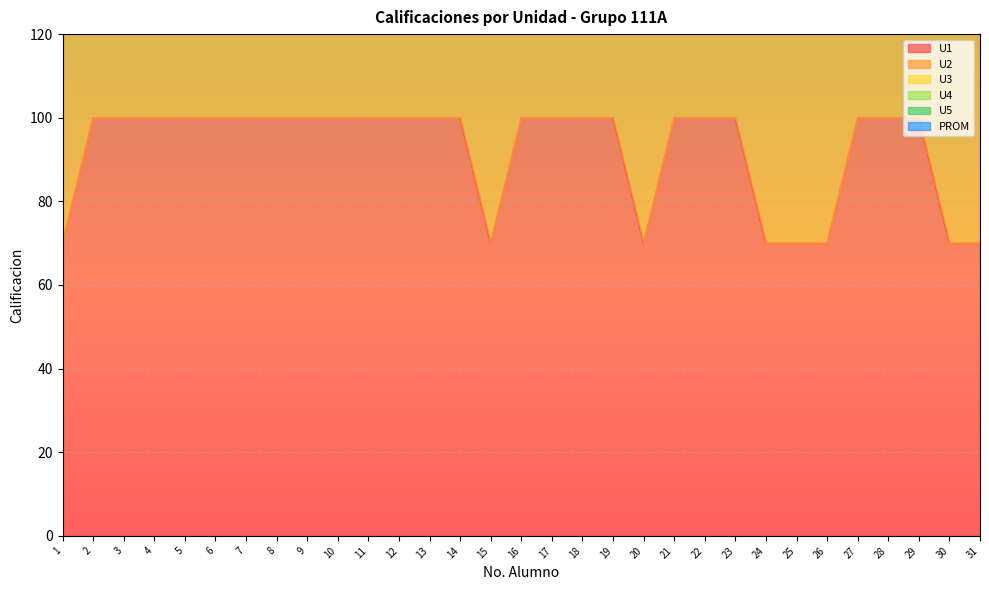

Reading left to right, what are all the values shown in this chart?

U1: 1=70	2=100	3=100	4=100	5=100	6=100	7=100	8=100	9=100	10=100	11=100	12=100	13=100	14=100	15=70	16=100	17=100	18=100	19=100	20=70	21=100	22=100	23=100	24=70	25=70	26=70	27=100	28=100	29=100	30=70	31=70
U2: 1=100	2=100	3=100	4=100	5=100	6=100	7=100	8=100	9=100	10=100	11=100	12=100	13=100	14=100	15=100	16=100	17=100	18=100	19=100	20=100	21=100	22=100	23=100	24=100	25=100	26=100	27=100	28=100	29=100	30=100	31=100
U3: 1=0	2=0	3=0	4=0	5=0	6=0	7=0	8=0	9=0	10=0	11=0	12=0	13=0	14=0	15=0	16=0	17=0	18=0	19=0	20=0	21=0	22=0	23=0	24=0	25=0	26=0	27=0	28=0	29=0	30=0	31=0
U4: 1=0	2=0	3=0	4=0	5=0	6=0	7=0	8=0	9=0	10=0	11=0	12=0	13=0	14=0	15=0	16=0	17=0	18=0	19=0	20=0	21=0	22=0	23=0	24=0	25=0	26=0	27=0	28=0	29=0	30=0	31=0
U5: 1=0	2=0	3=0	4=0	5=0	6=0	7=0	8=0	9=0	10=0	11=0	12=0	13=0	14=0	15=0	16=0	17=0	18=0	19=0	20=0	21=0	22=0	23=0	24=0	25=0	26=0	27=0	28=0	29=0	30=0	31=0
PROM: 1=34	2=40	3=40	4=40	5=40	6=40	7=40	8=40	9=40	10=40	11=40	12=40	13=40	14=40	15=34	16=40	17=40	18=40	19=40	20=34	21=40	22=40	23=40	24=34	25=34	26=34	27=40	28=40	29=40	30=34	31=34